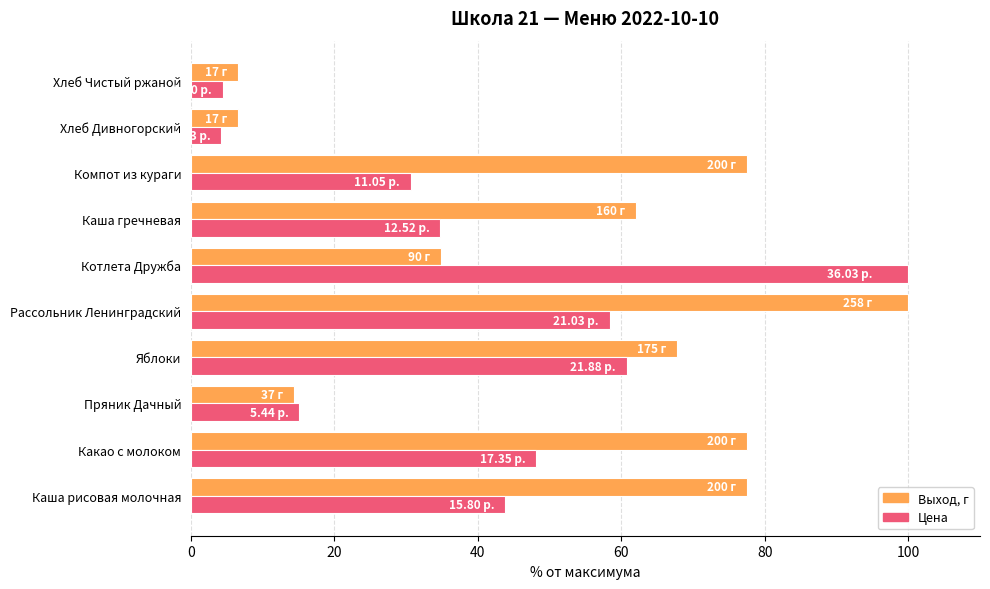

Is the value of Цена at Каша рисовая молочная greater than the value of Выход, г at Котлета Дружба?

Yes